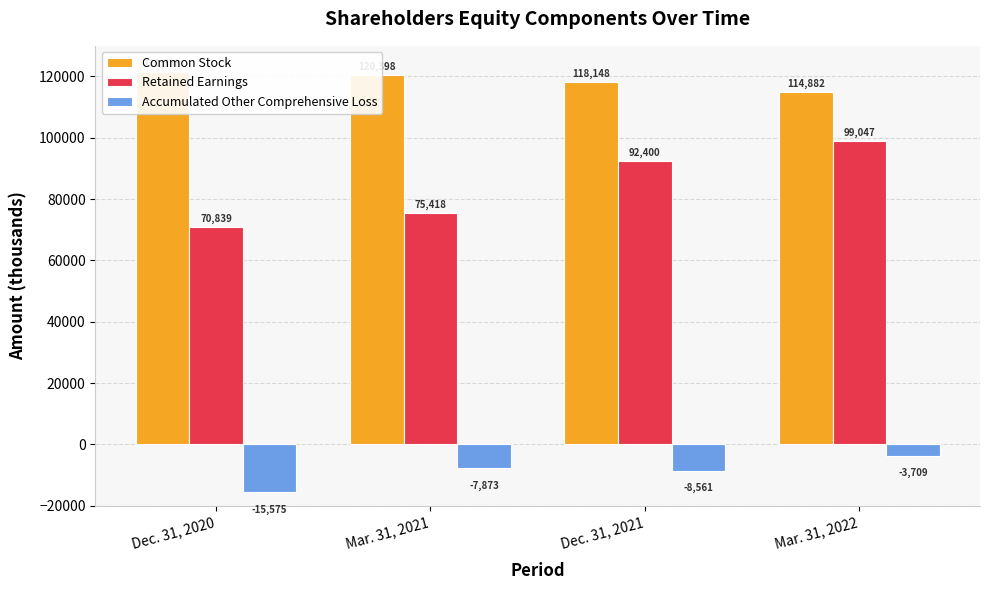

Reading left to right, extract all data points from this chart.

Common Stock: 121338	120398	118148	114882
Retained Earnings: 70839	75418	92400	99047
Accumulated Other Comprehensive Loss: -15575	-7873	-8561	-3709